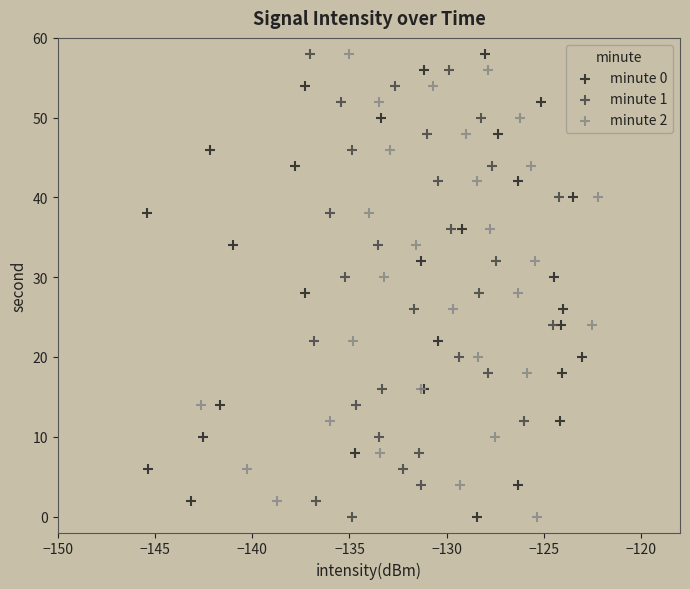

What are all the series names shown in the legend?

minute 0, minute 1, minute 2